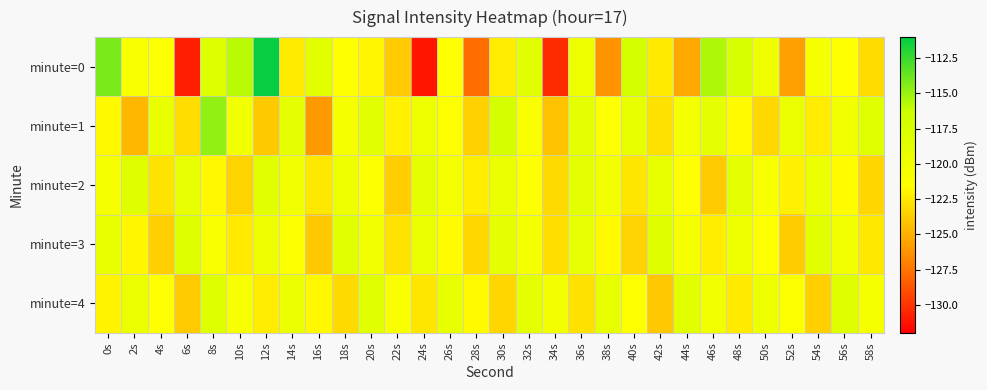

Reading left to right, extract all data points from this chart.

minute=0: 0s=-114.2	2s=-120.8	4s=-121.2	6s=-130.7	8s=-118.0	10s=-115.8	12s=-111.2	14s=-122.3	16s=-118.6	18s=-121.4	20s=-121.9	22s=-123.8	24s=-131.2	26s=-121.5	28s=-127.8	30s=-122.3	32s=-118.4	34s=-130.3	36s=-119.8	38s=-126.2	40s=-117.0	42s=-122.4	44s=-125.3	46s=-115.5	48s=-117.5	50s=-119.9	52s=-125.7	54s=-120.5	56s=-121.4	58s=-123.1
minute=1: 0s=-121.7	2s=-124.6	4s=-119.3	6s=-122.9	8s=-114.8	10s=-120.1	12s=-123.9	14s=-118.7	16s=-126.0	18s=-120.6	20s=-118.5	22s=-122.1	24s=-119.8	26s=-121.3	28s=-123.5	30s=-117.2	32s=-120.9	34s=-124.1	36s=-118.7	38s=-121.5	40s=-119.2	42s=-122.8	44s=-120.4	46s=-118.9	48s=-121.7	50s=-123.2	52s=-119.6	54s=-122.3	56s=-120.1	58s=-118.4
minute=2: 0s=-120.5	2s=-118.3	4s=-122.7	6s=-119.1	8s=-121.8	10s=-123.4	12s=-118.6	14s=-120.2	16s=-122.5	18s=-119.8	20s=-121.1	22s=-123.7	24s=-118.9	26s=-120.6	28s=-122.2	30s=-119.4	32s=-121.5	34s=-123.1	36s=-118.7	38s=-120.3	40s=-122.6	42s=-119.2	44s=-121.4	46s=-123.8	48s=-118.8	50s=-120.7	52s=-122.1	54s=-119.5	56s=-121.6	58s=-123.3
minute=3: 0s=-119.3	2s=-121.9	4s=-123.6	6s=-118.2	8s=-120.8	10s=-122.4	12s=-119.7	14s=-121.2	16s=-123.9	18s=-118.5	20s=-120.1	22s=-122.7	24s=-119.4	26s=-121.6	28s=-123.2	30s=-118.8	32s=-120.4	34s=-122.9	36s=-119.1	38s=-121.7	40s=-123.4	42s=-118.3	44s=-120.6	46s=-122.2	48s=-119.8	50s=-121.3	52s=-123.7	54s=-118.6	56s=-120.2	58s=-122.5
minute=4: 0s=-122.0	2s=-119.6	4s=-121.4	6s=-123.8	8s=-118.1	10s=-120.7	12s=-122.3	14s=-119.5	16s=-121.8	18s=-123.1	20s=-118.4	22s=-120.9	24s=-122.6	26s=-119.2	28s=-121.7	30s=-123.3	32s=-118.7	34s=-120.3	36s=-122.8	38s=-119.1	40s=-121.5	42s=-123.9	44s=-118.5	46s=-120.1	48s=-122.4	50s=-119.8	52s=-121.2	54s=-123.6	56s=-118.3	58s=-120.6